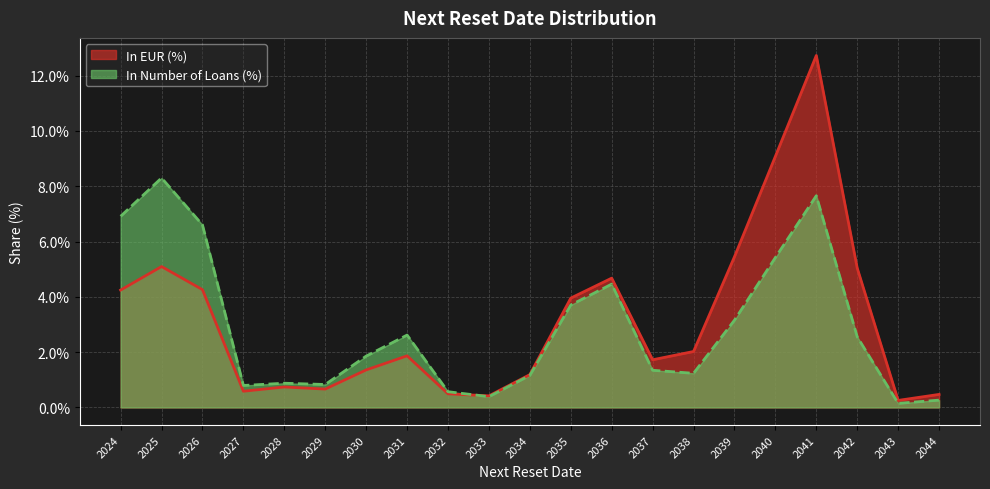

Rank the series by their average value, from highest to lowest.

In EUR (%), In Number of Loans (%)